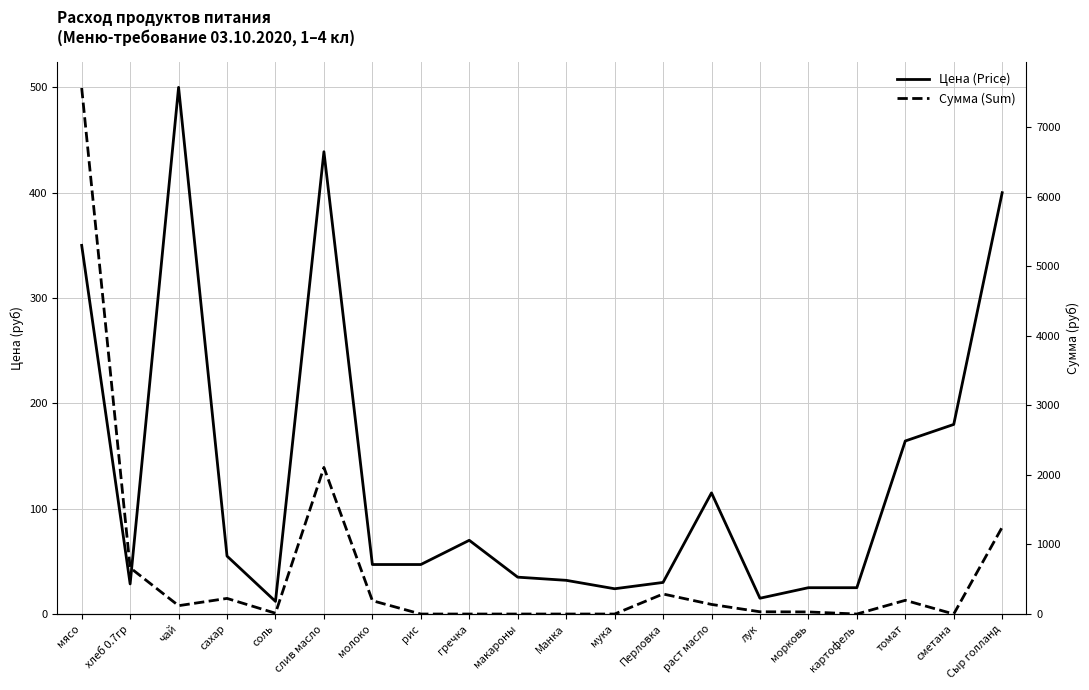

What is the spread (max minus min) of values at Манка?

32.0